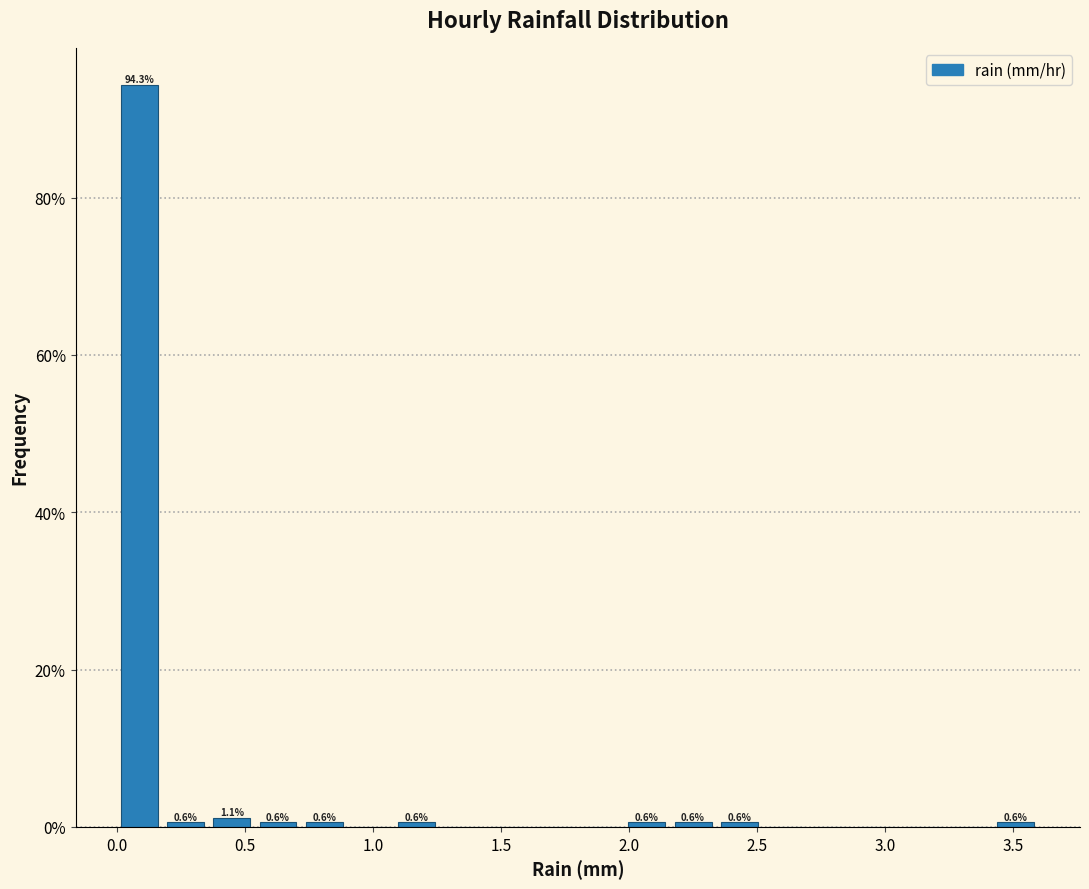

Read against the x-axis, roughly where is the centre of the tallest bar?

0.10